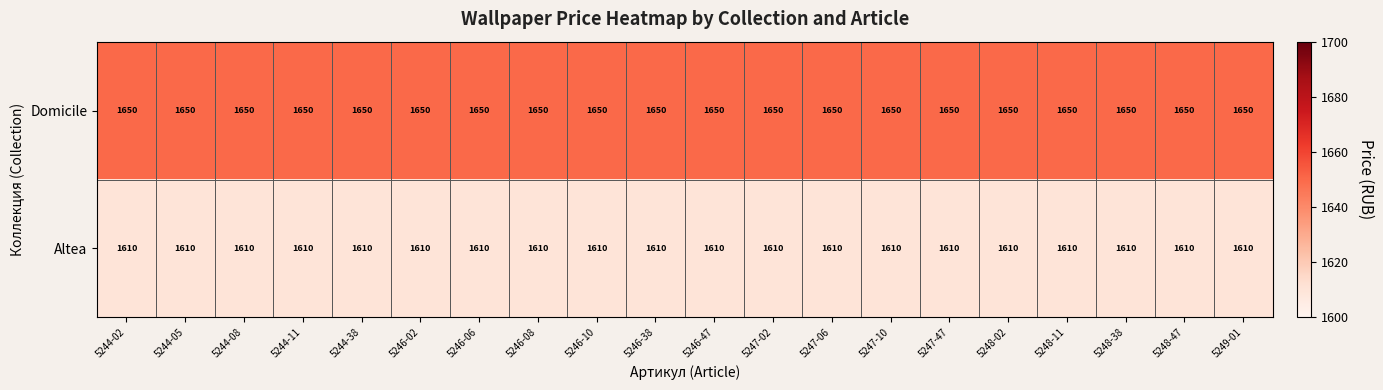

Which series has the largest total across all categories?

Domicile